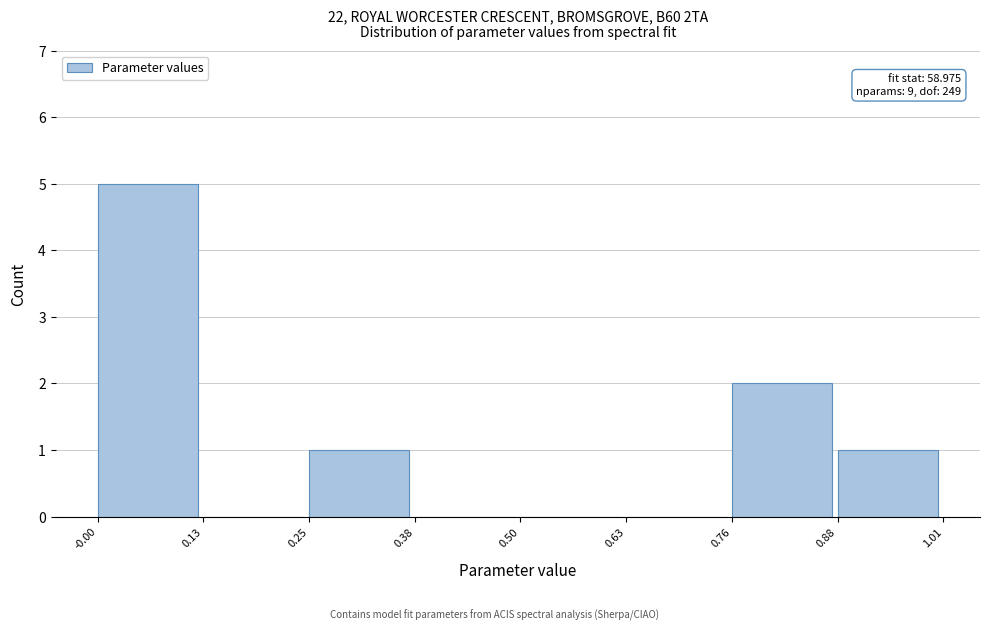

Over which range of the x-axis is the bar tallest?

-0.00 to 0.13